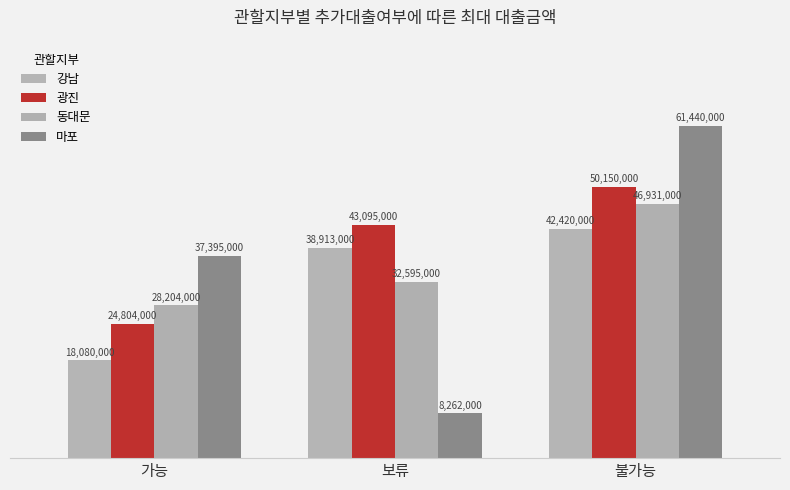

How many groups of bars are there?

3